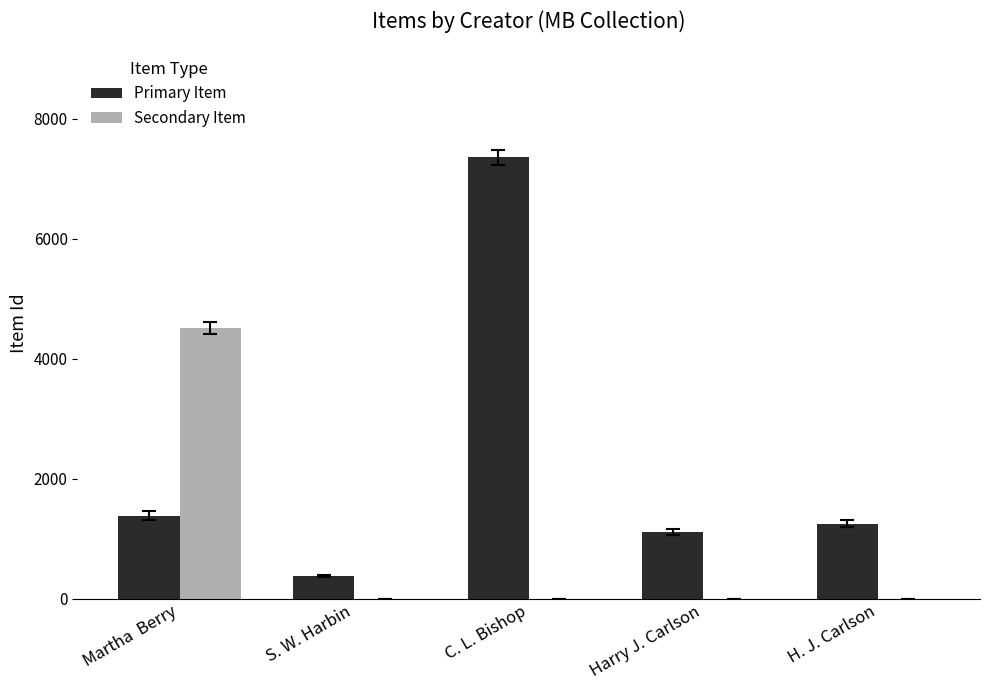

What is the sum of all Primary Item values?

11472